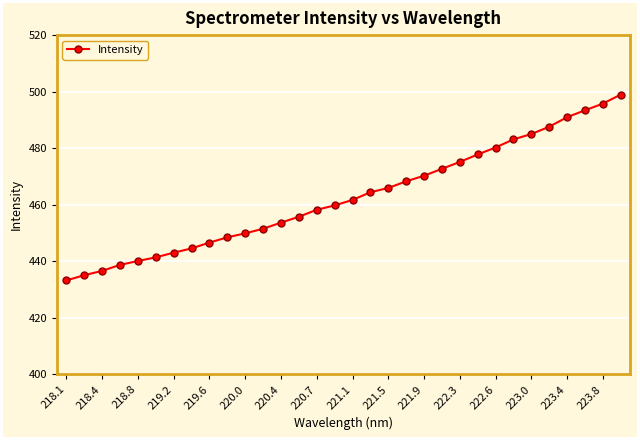

What is the value of the 29th point from the left?

491.0